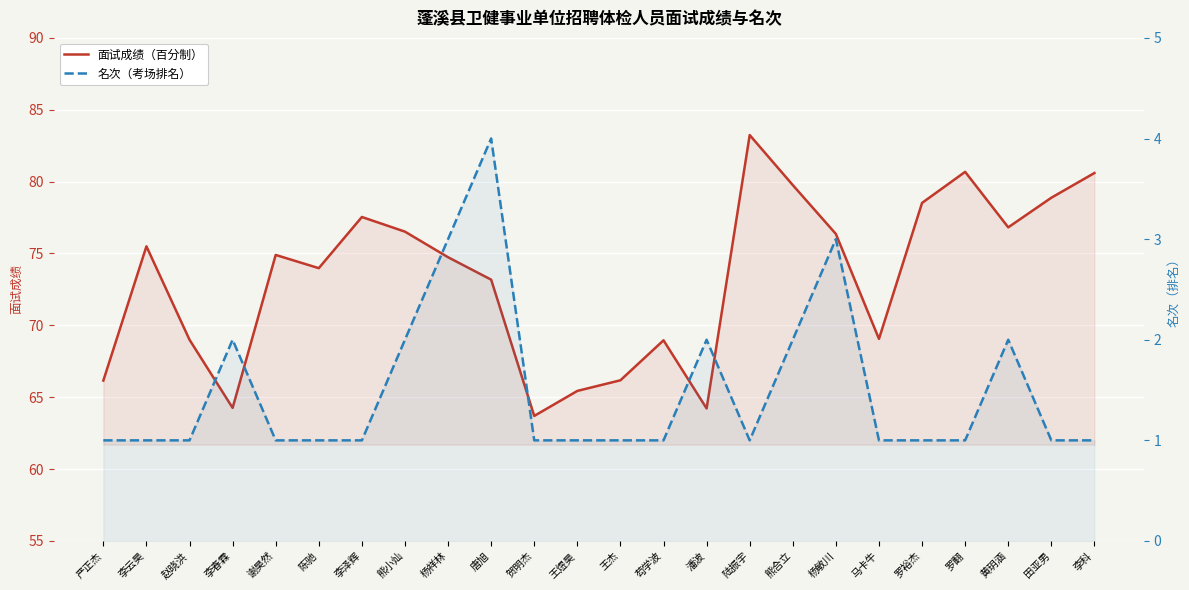

What is the greatest value displayed?

83.2